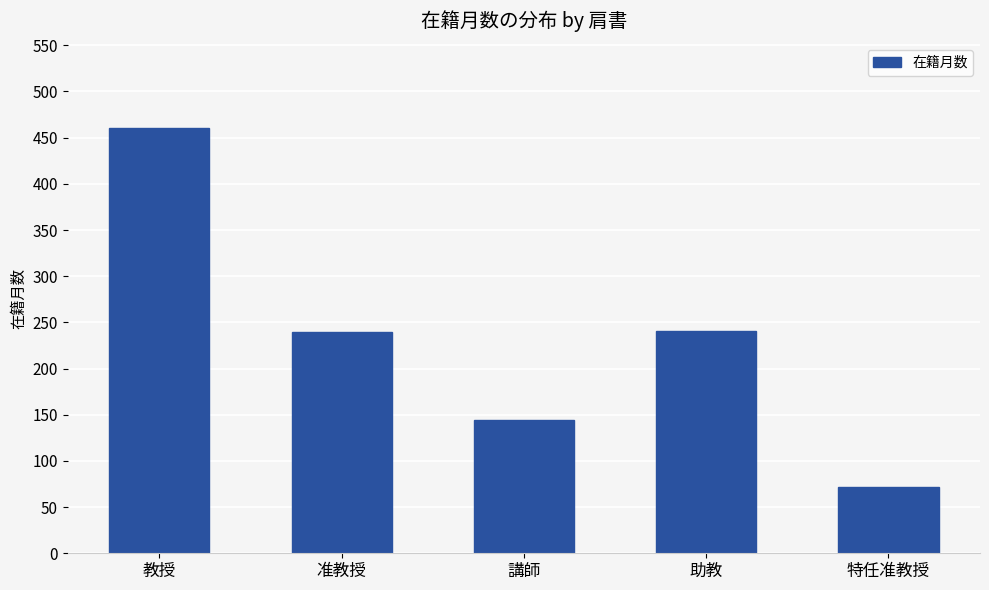

What is the smallest value displayed?

72